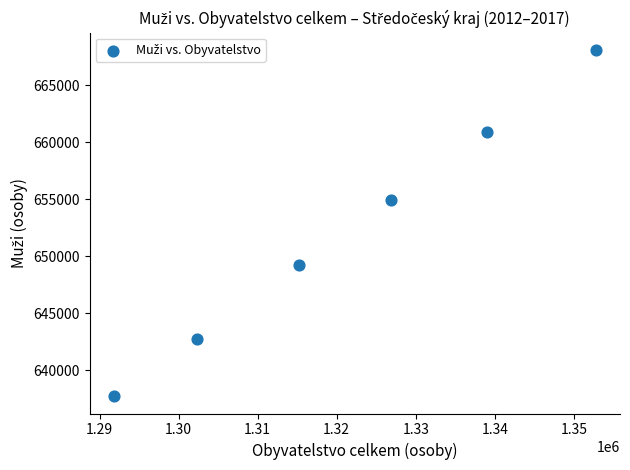

What is the average X value?

1321337